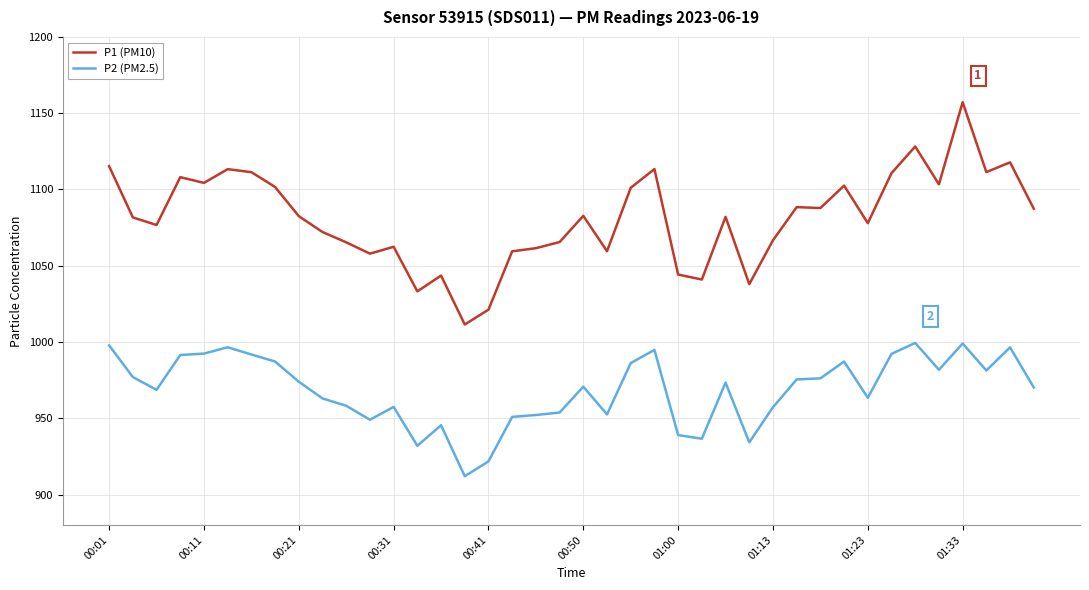

List the series in order of their peak value, lowest first.

P2 (PM2.5), P1 (PM10)